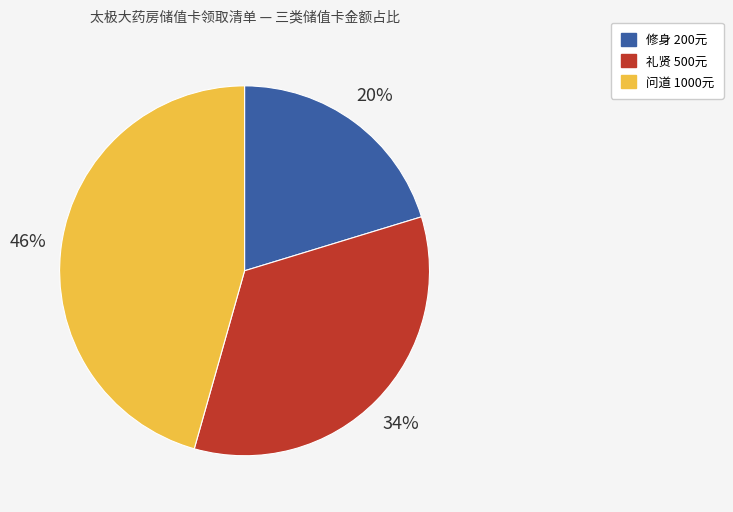

What is the ratio of the value at 礼贤 500元 to the value at 问道 1000元?

0.7